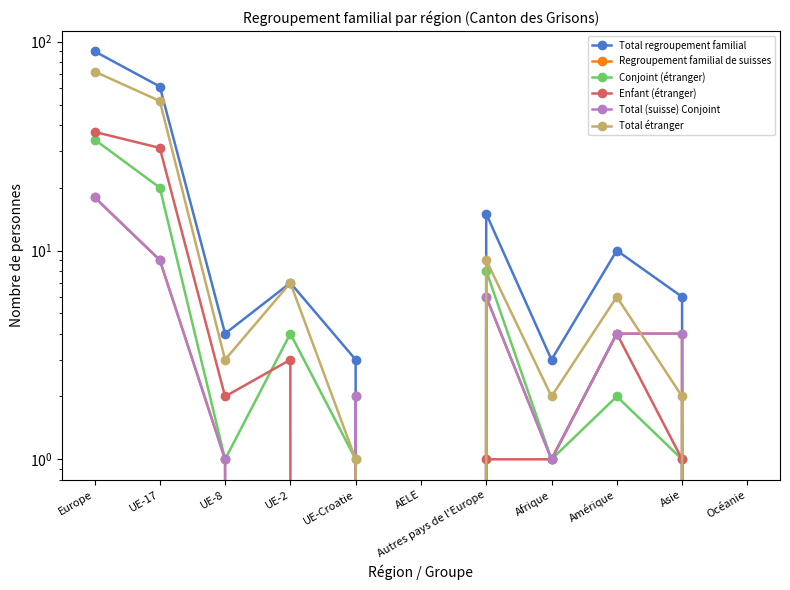

At which label is Regroupement familial de suisses closest to 9?

UE-17